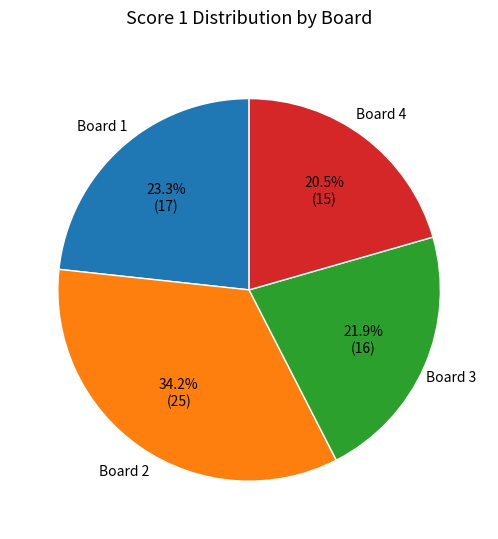

Does any single category account for the majority?

No